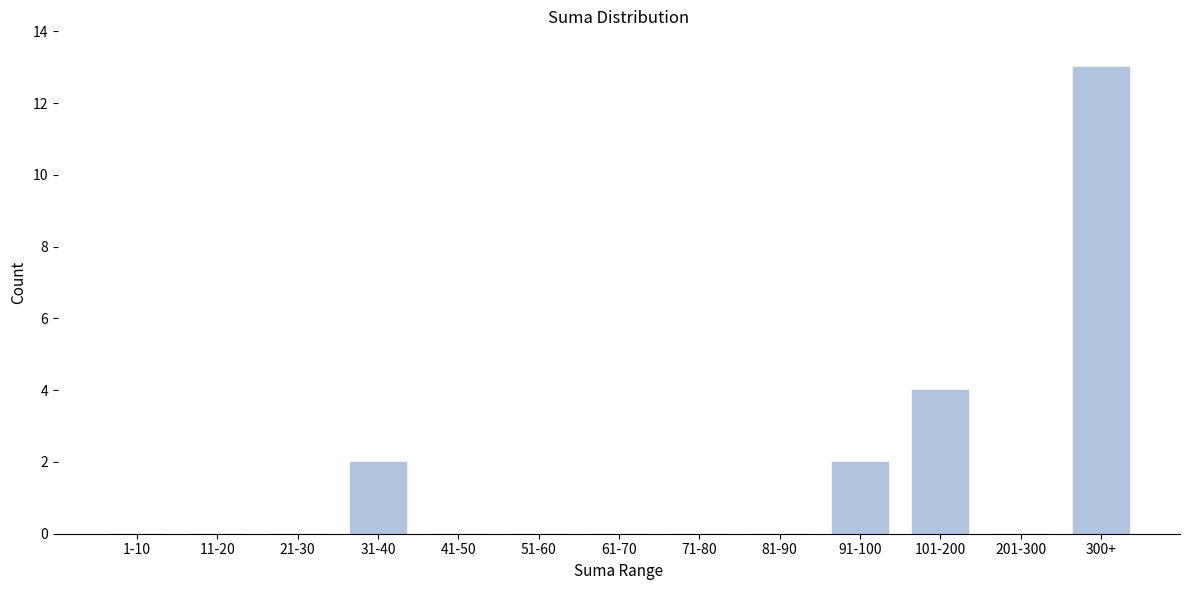

Reading left to right, what are all the values shown in this chart?

1-10=0	11-20=0	21-30=0	31-40=2	41-50=0	51-60=0	61-70=0	71-80=0	81-90=0	91-100=2	101-200=4	201-300=0	300+=13